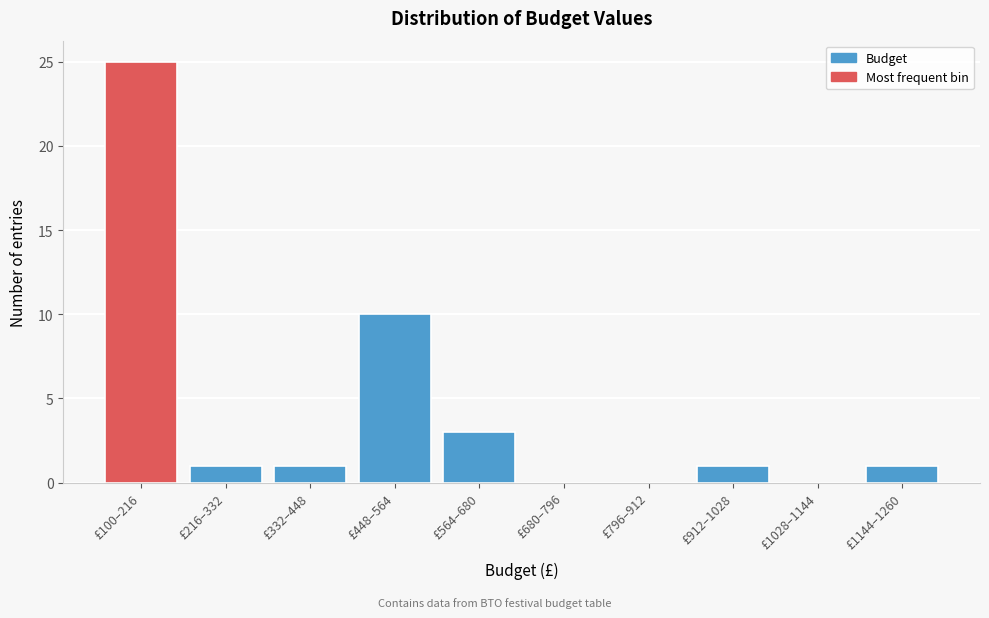

Reading right to left, list all the values displayed in this chart.

£1144–1260=1	£1028–1144=0	£912–1028=1	£796–912=0	£680–796=0	£564–680=3	£448–564=10	£332–448=1	£216–332=1	£100–216=25